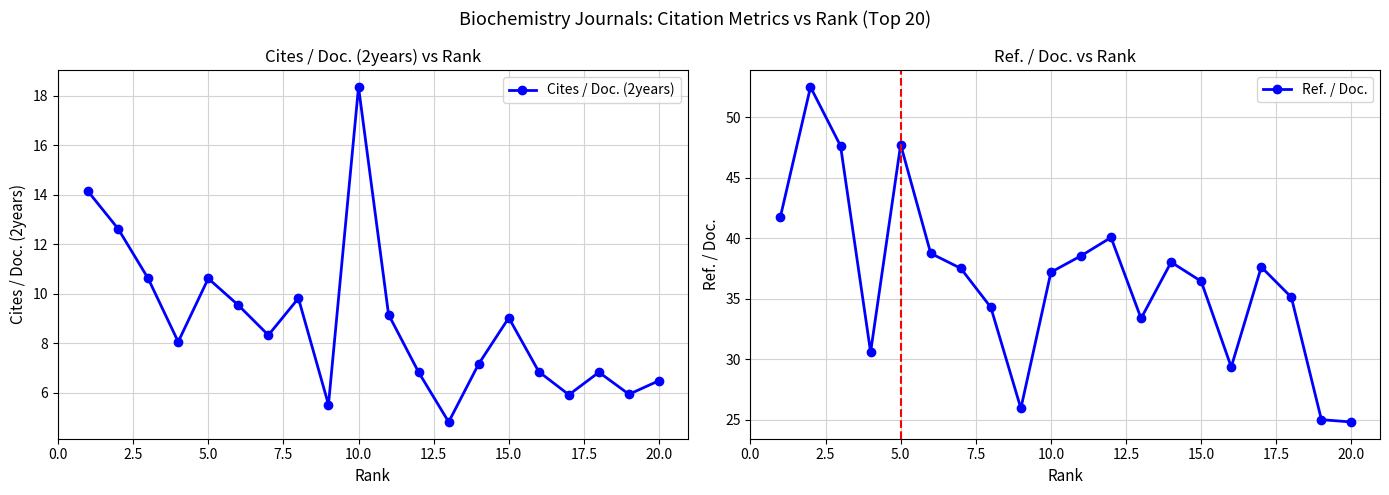

True or false: Cites / Doc. (2years) and Ref. / Doc. cross at least once.

False